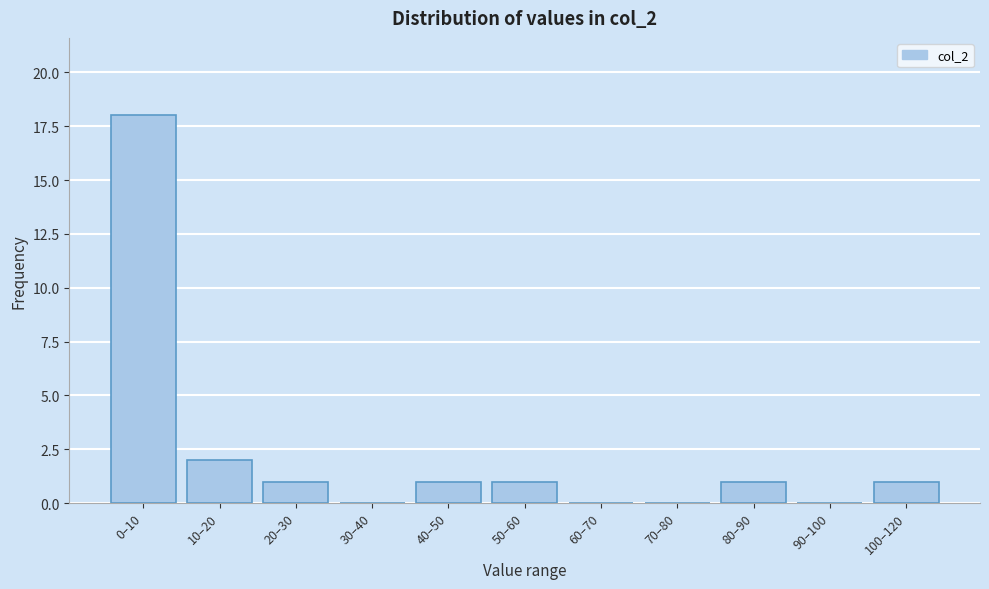

Reading right to left, list all the values displayed in this chart.

100–120=1	90–100=0	80–90=1	70–80=0	60–70=0	50–60=1	40–50=1	30–40=0	20–30=1	10–20=2	0–10=18